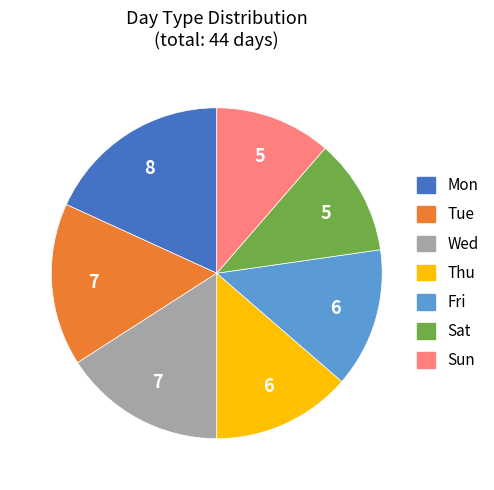

Is there a majority slice in this chart?

No